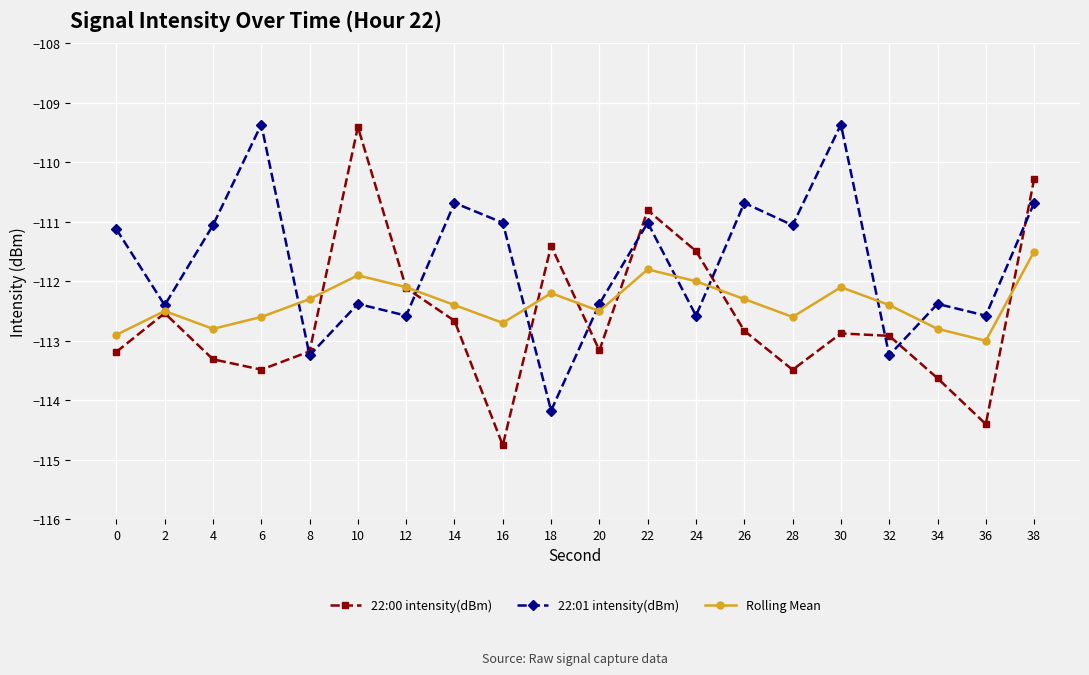

Read the Rolling Mean value at 30.

-112.1